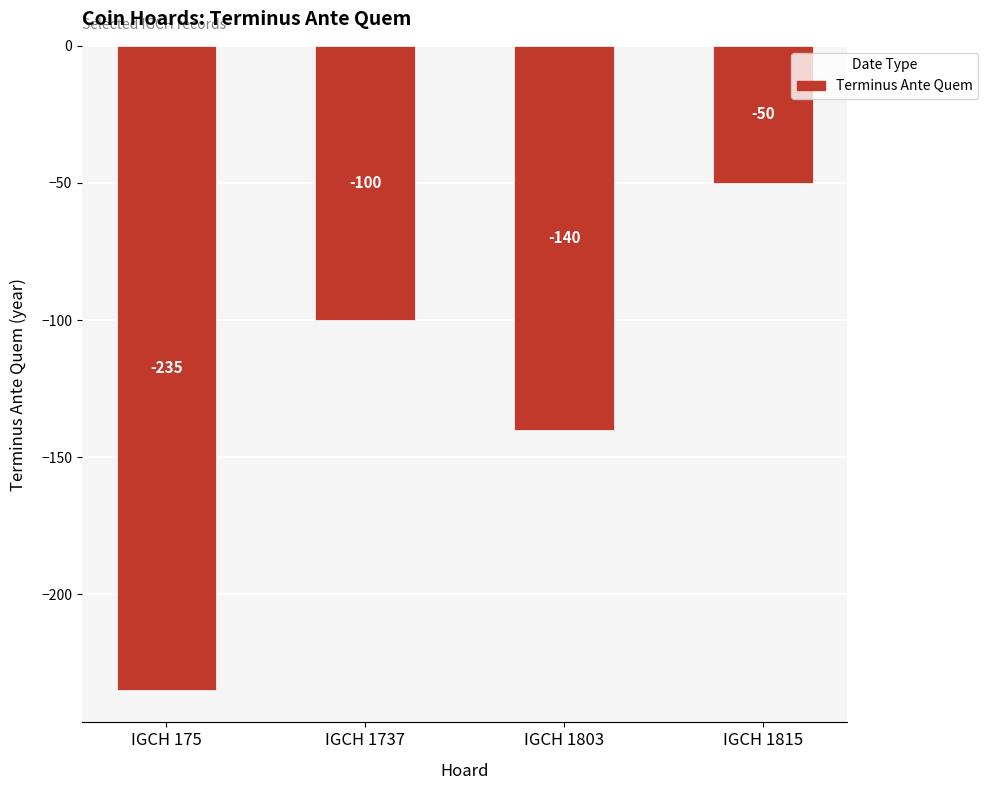

The value at IGCH 175 is -235. True or false?

True